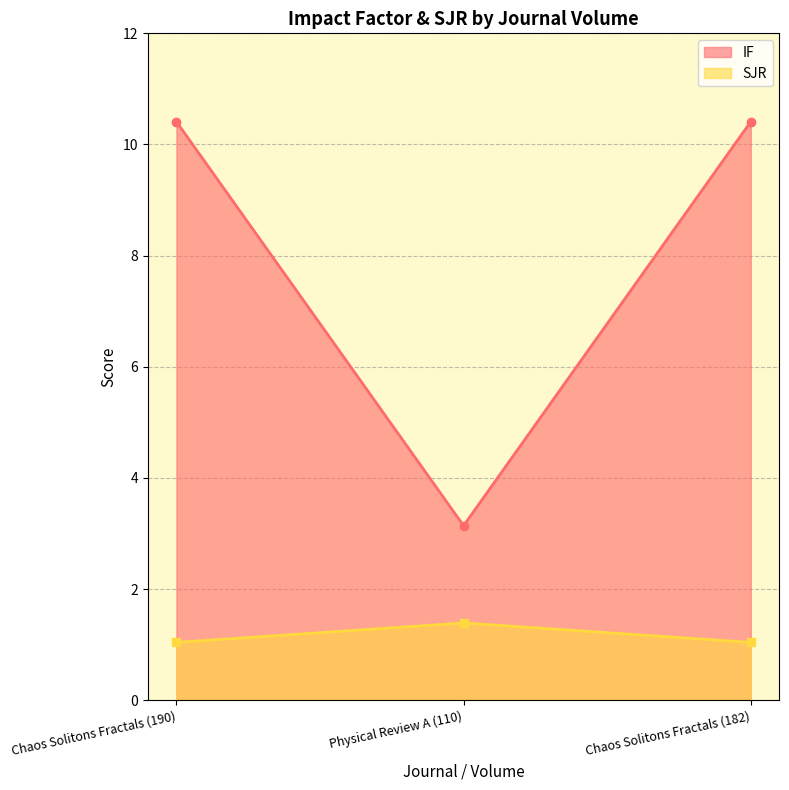

At which label does IF reach its minimum?

Physical Review A (110)